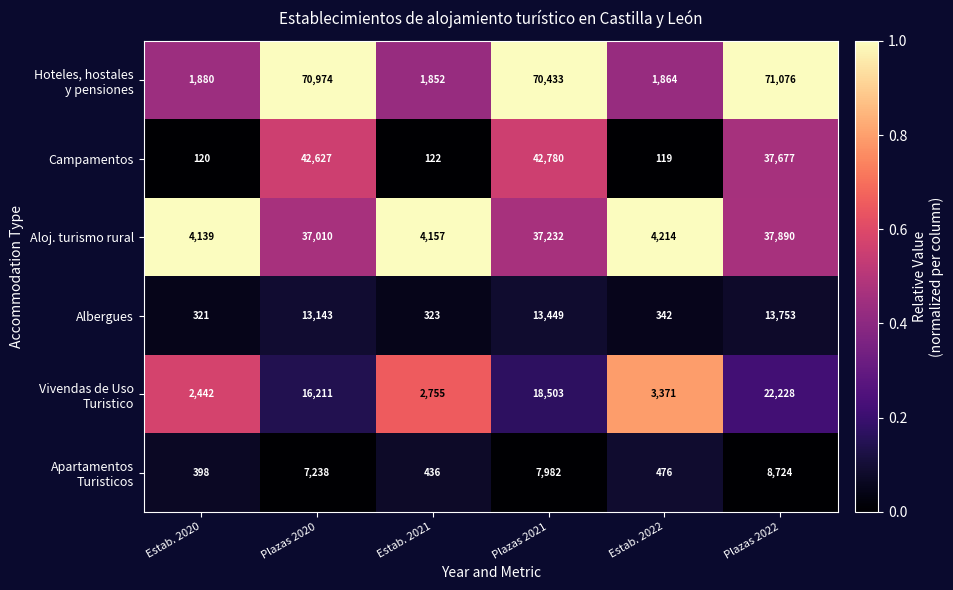

What is the difference between the Campamentos values at Plazas 2020 and Estab. 2021?

42505